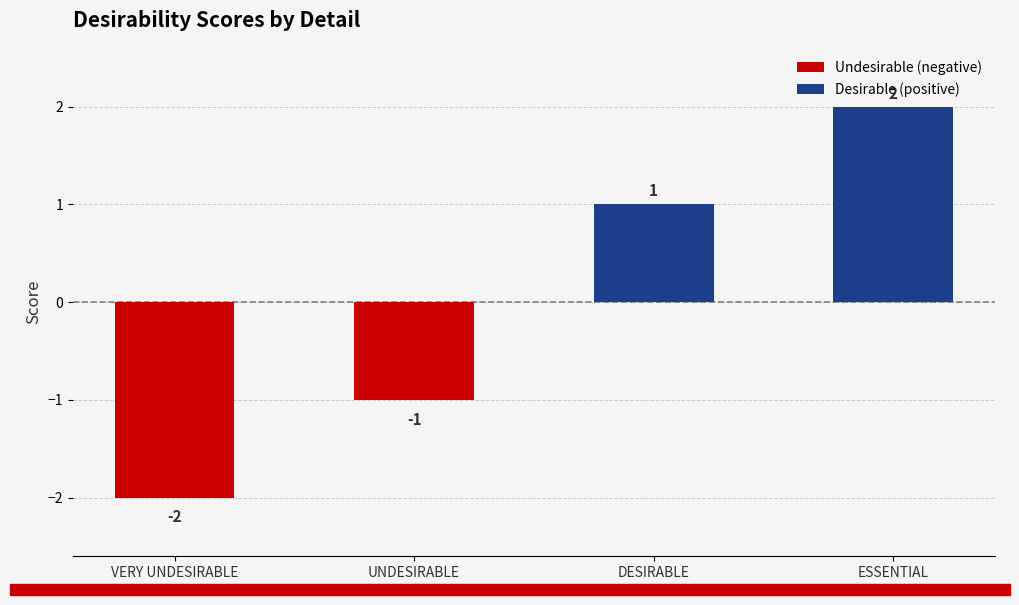

Rank the categories by value from lowest to highest.

VERY UNDESIRABLE, UNDESIRABLE, DESIRABLE, ESSENTIAL